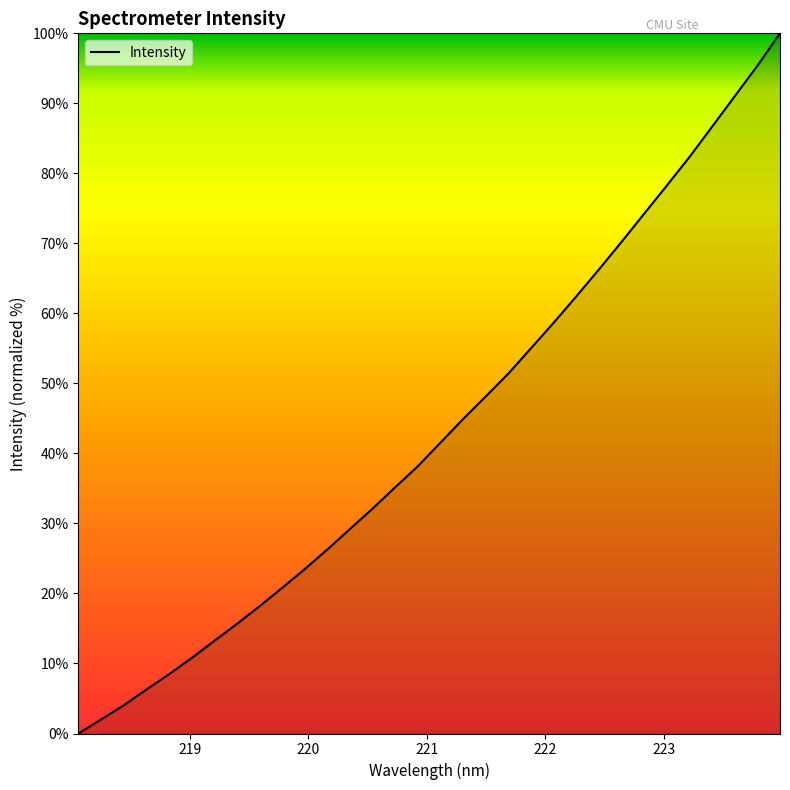

What is the maximum value shown in the chart?

100.0